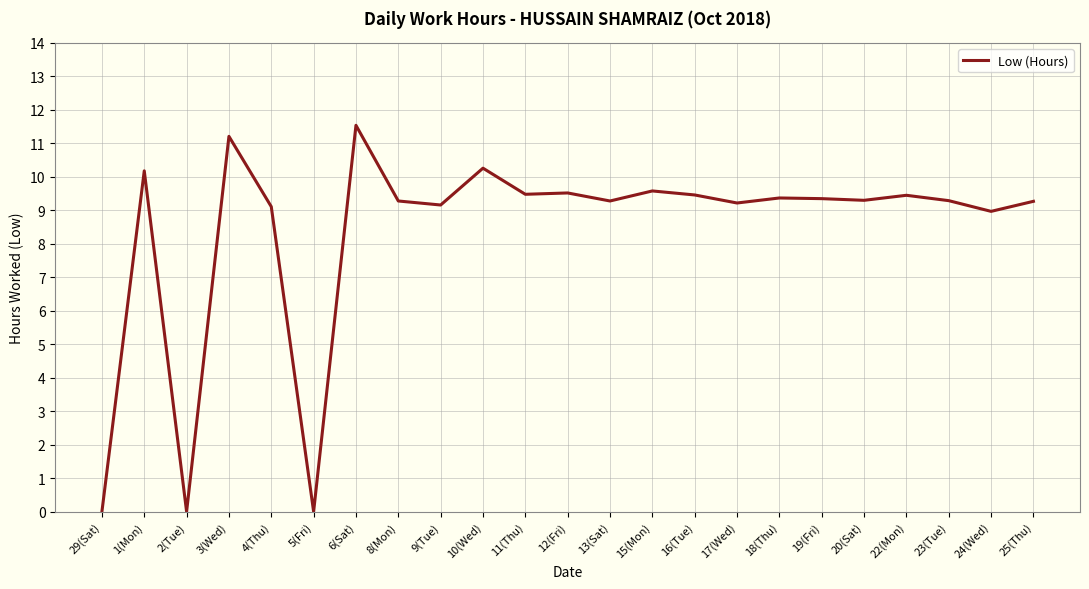

What is the difference between the values at 6(Sat) and 4(Thu)?

2.4